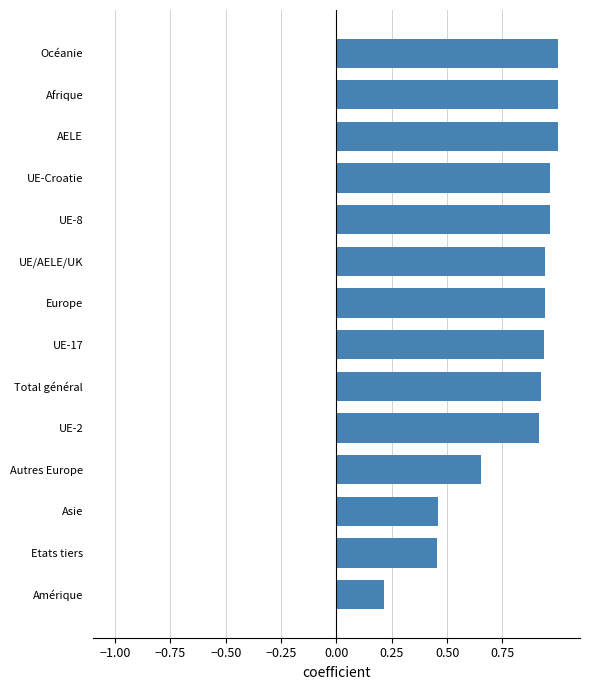

What is the average value?

0.8